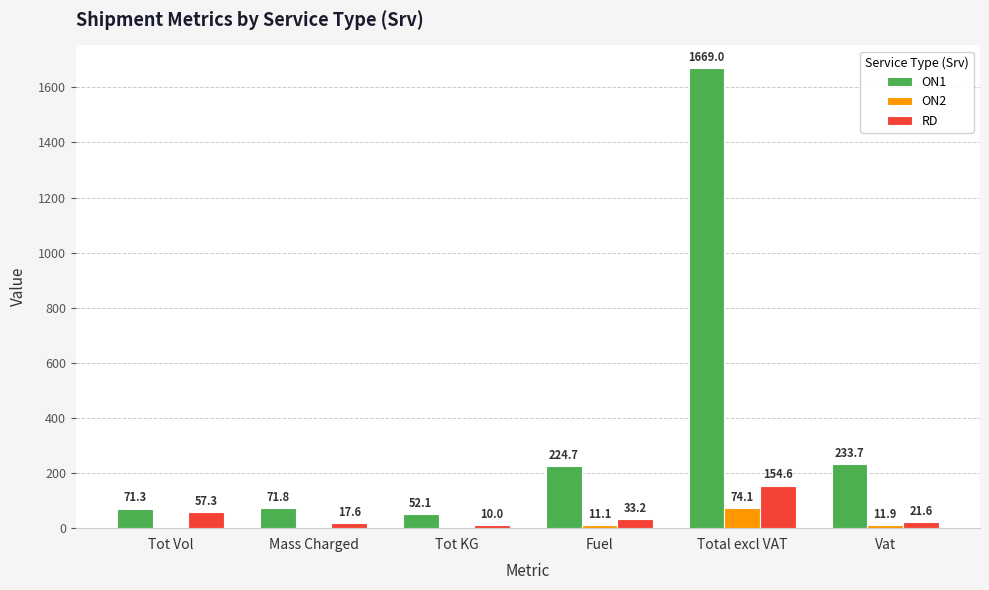

What is the sum of all RD values?

294.4